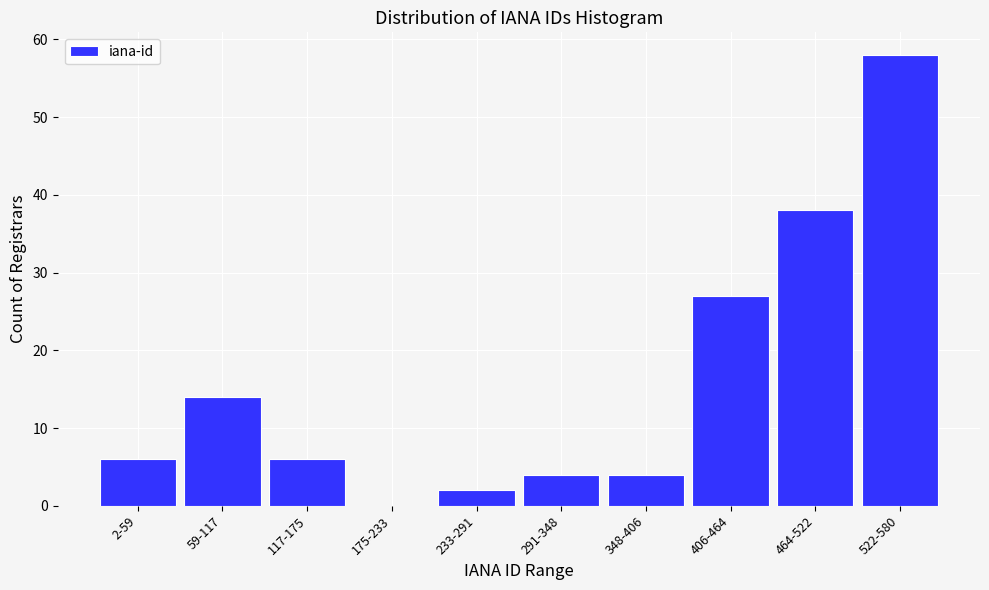

Reading right to left, transcribe all the data shown in this chart.

522-580=58	464-522=38	406-464=27	348-406=4	291-348=4	233-291=2	175-233=0	117-175=6	59-117=14	2-59=6